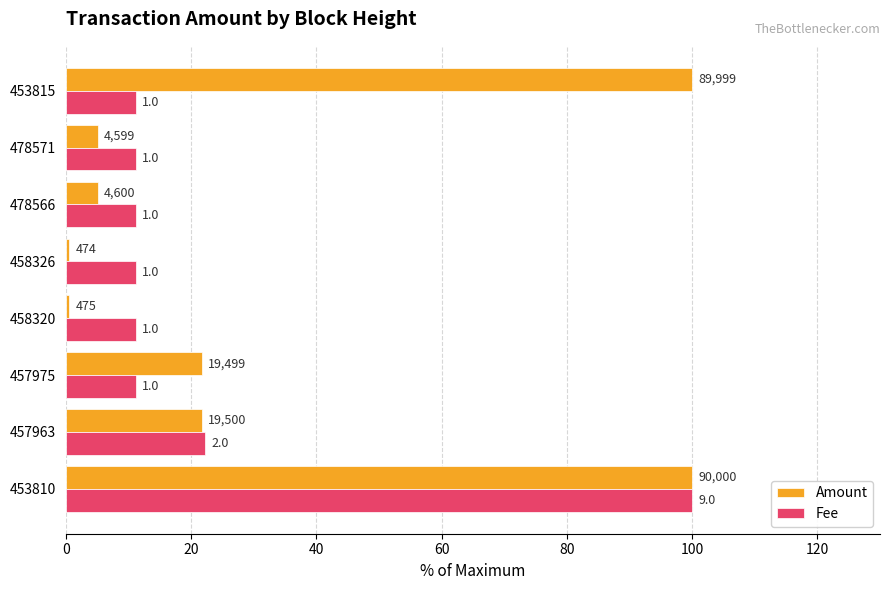

What are all the series names shown in the legend?

Amount, Fee